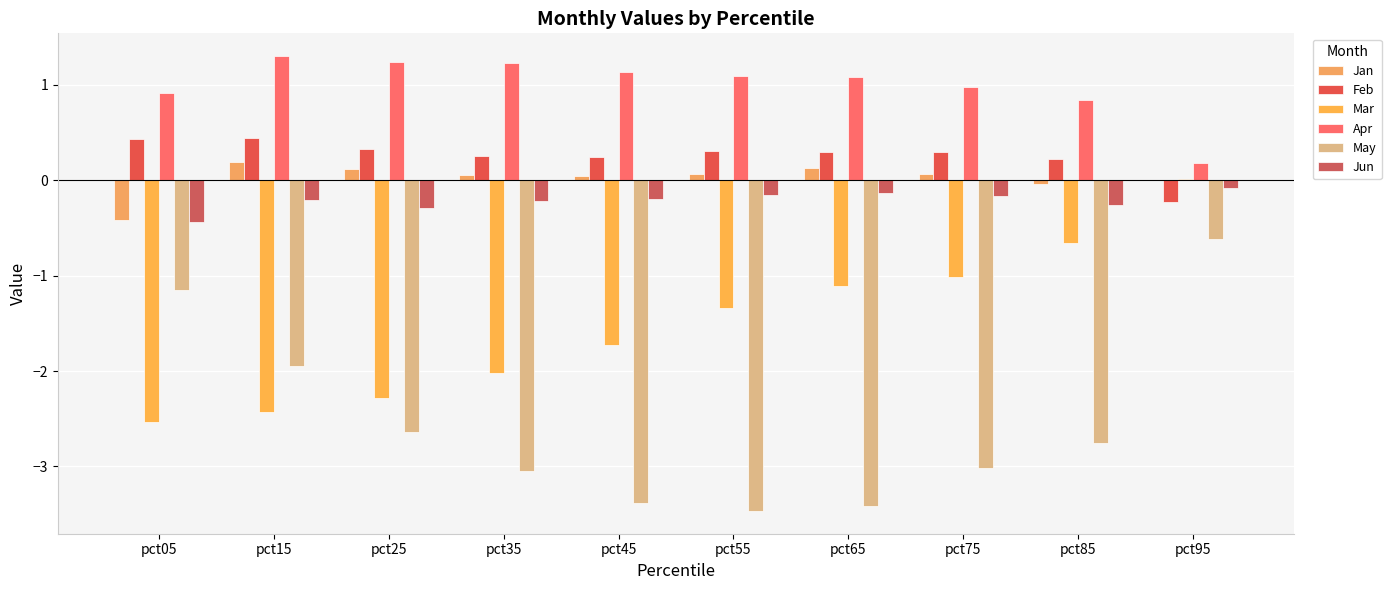

At pct45, list the series in order from largest to smallest.

Apr, Feb, Jan, Jun, Mar, May